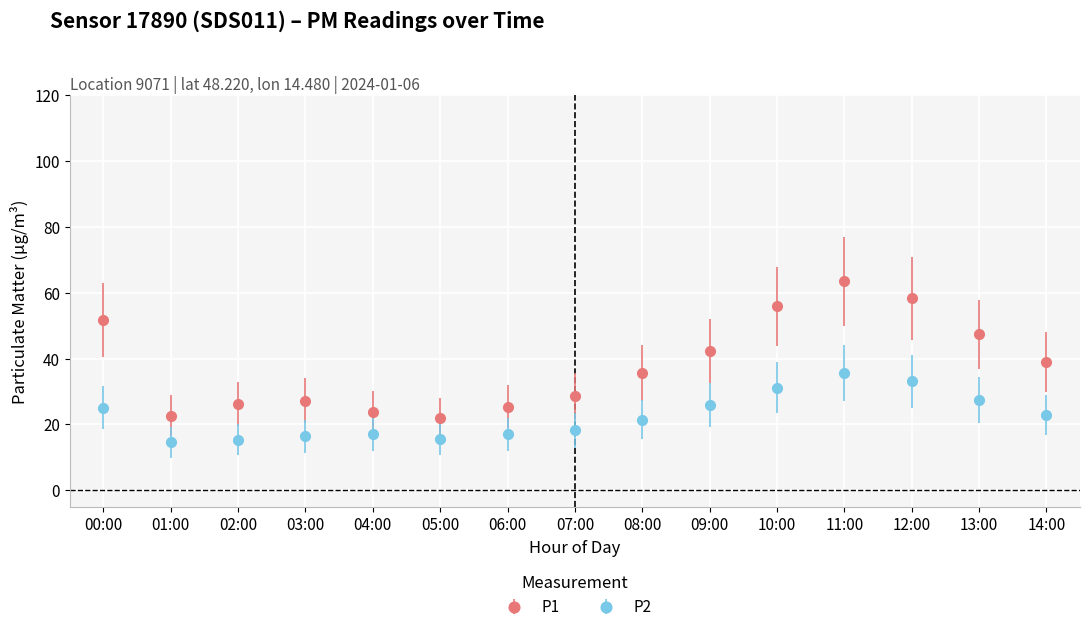

What are all the series names shown in the legend?

P1, P2